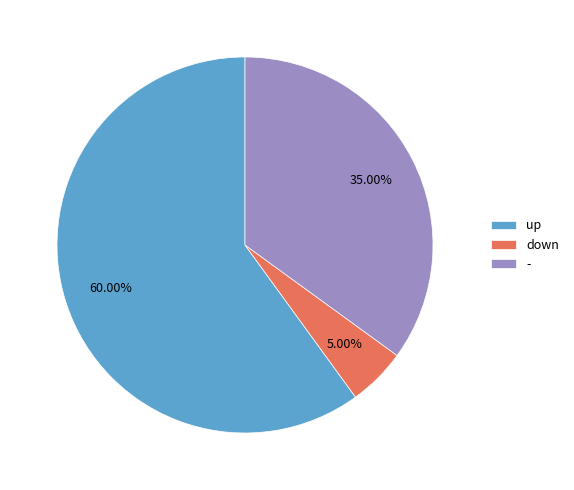

Combined, what portion of the pie is up and -?

95.0%